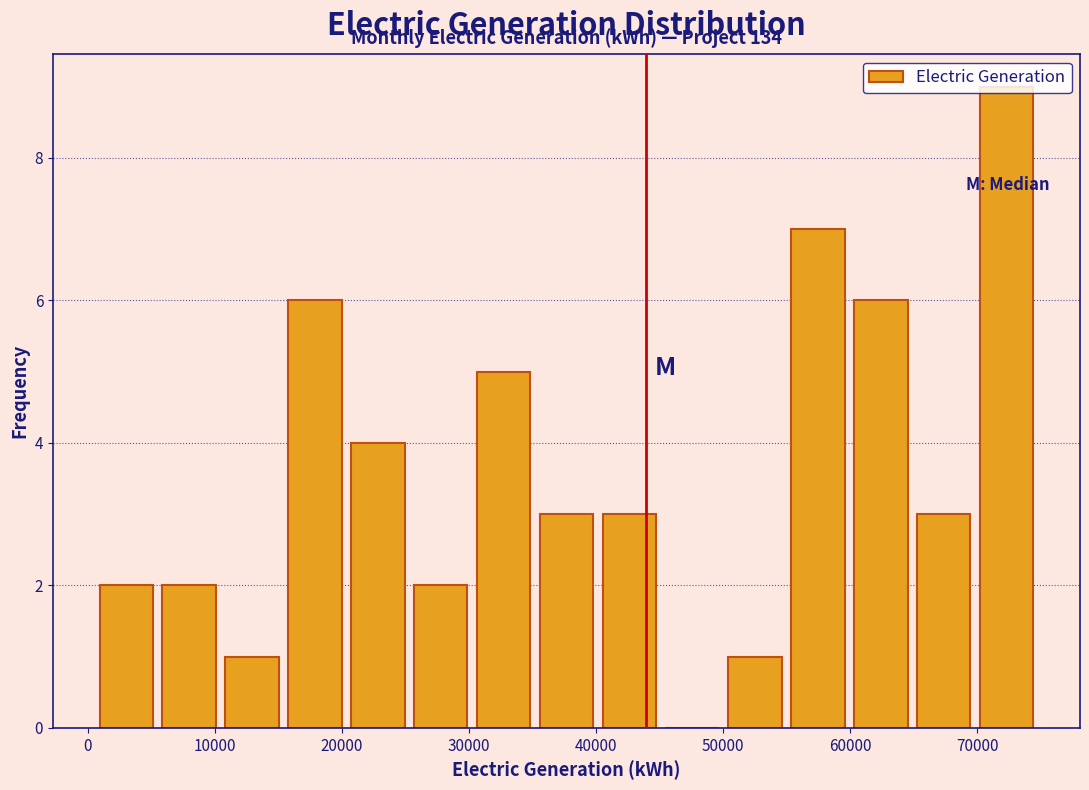

Over which range of the x-axis is the bar tallest?

70000 to 75000